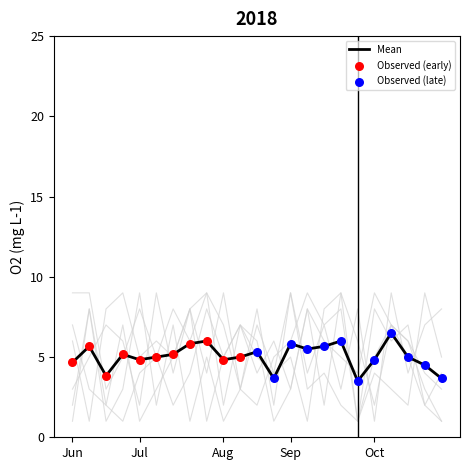

The Mean series shows 4.8 at Aug. True or false?

True